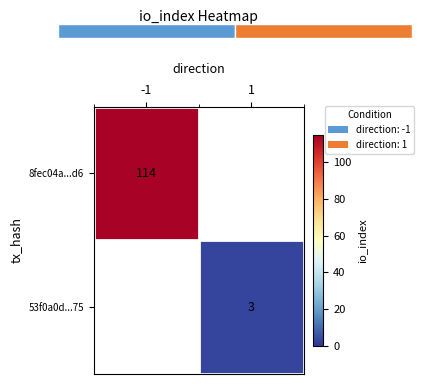

At -1, list the series in order from largest to smallest.

8fec04a...d6, 53f0a0d...75